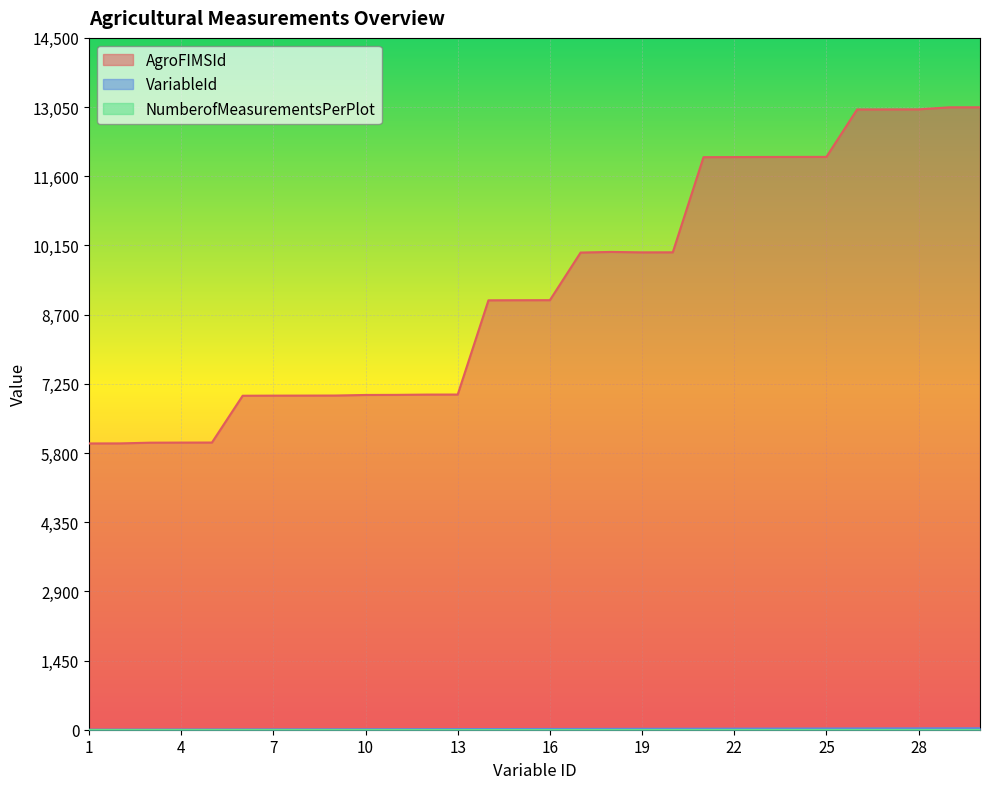

What is the spread (max minus min) of values at 1?

5999